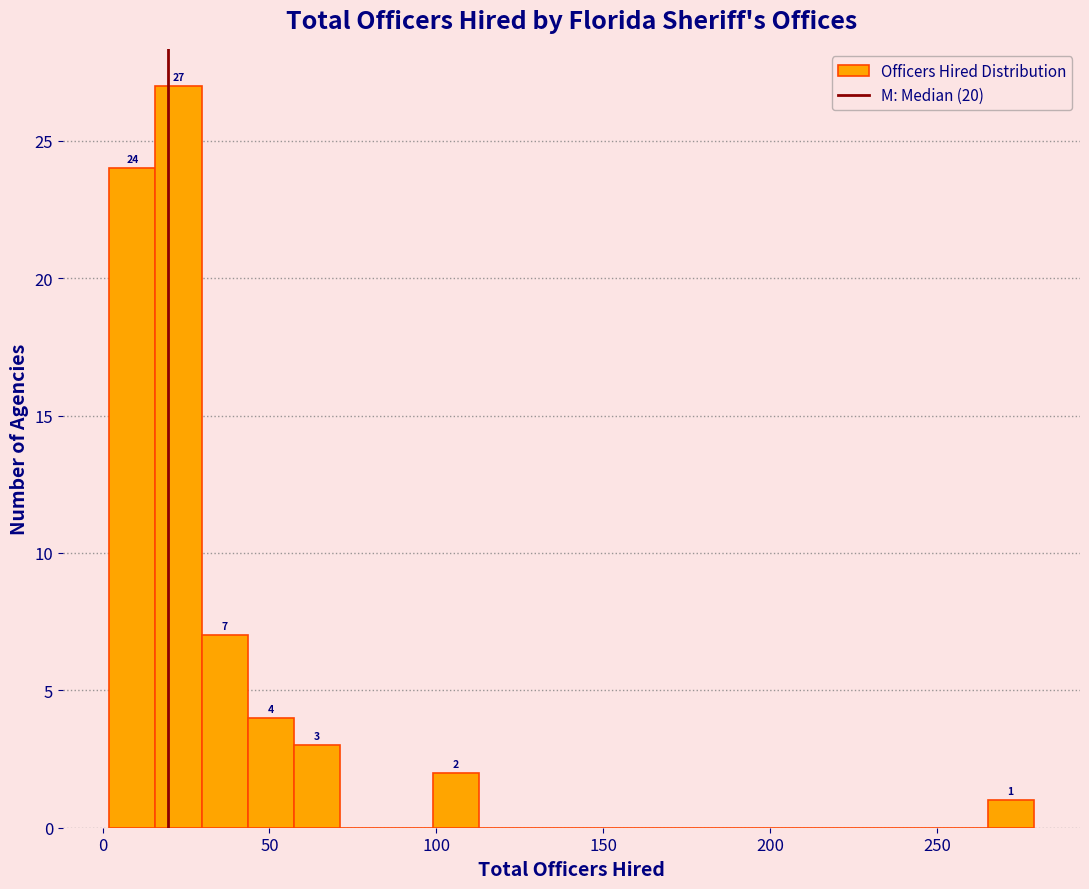

Around what value on the x-axis is the tallest bar? Give the approximate position of its centre, as read against the axis.

25